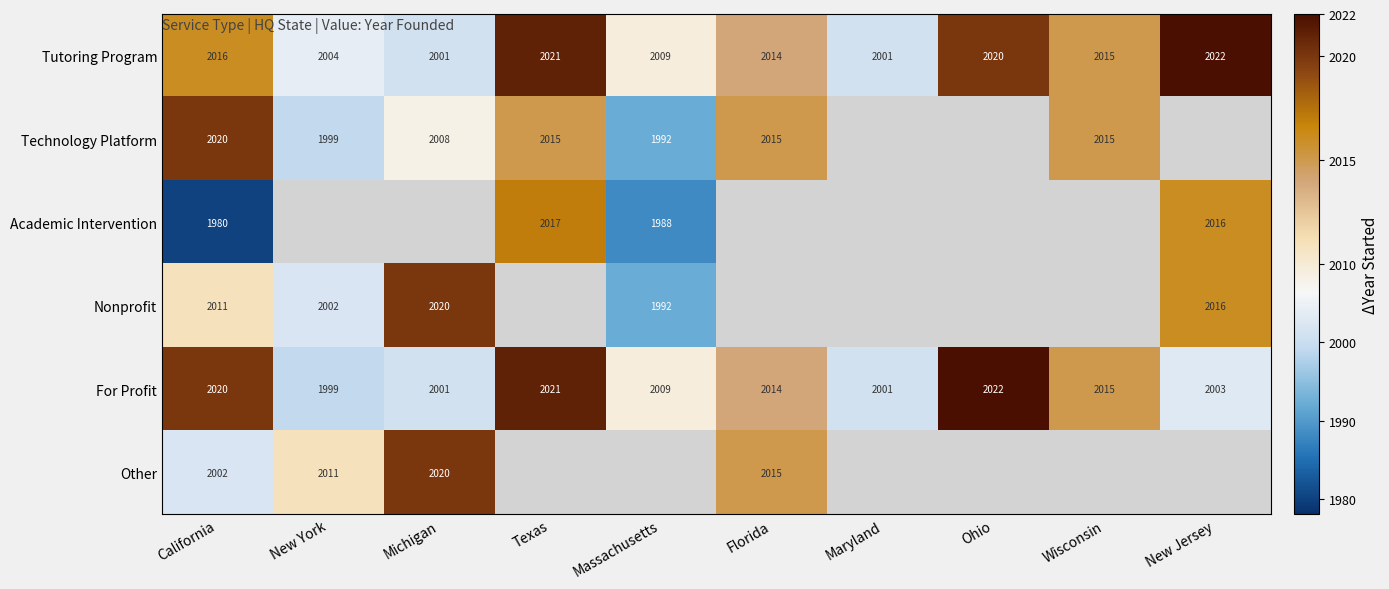

The value of Tutoring Program at Texas is 2021. True or false?

True